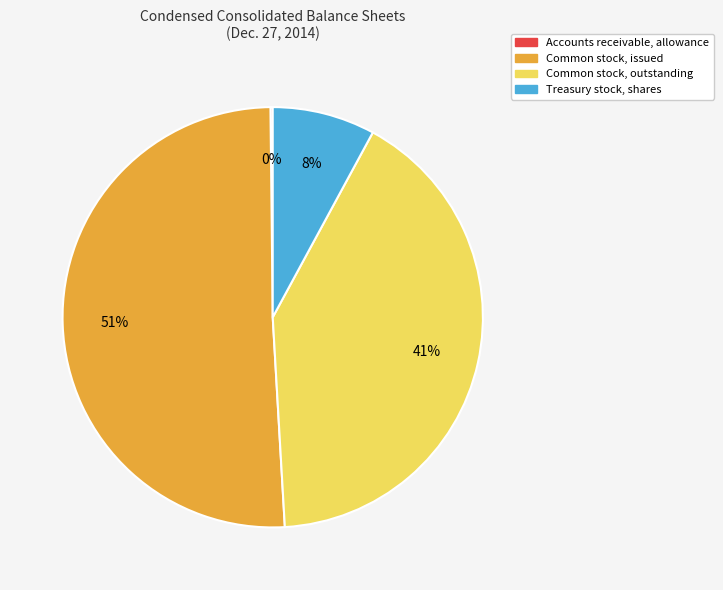

The Common stock, issued slice represents 39% of the pie. True or false?

False